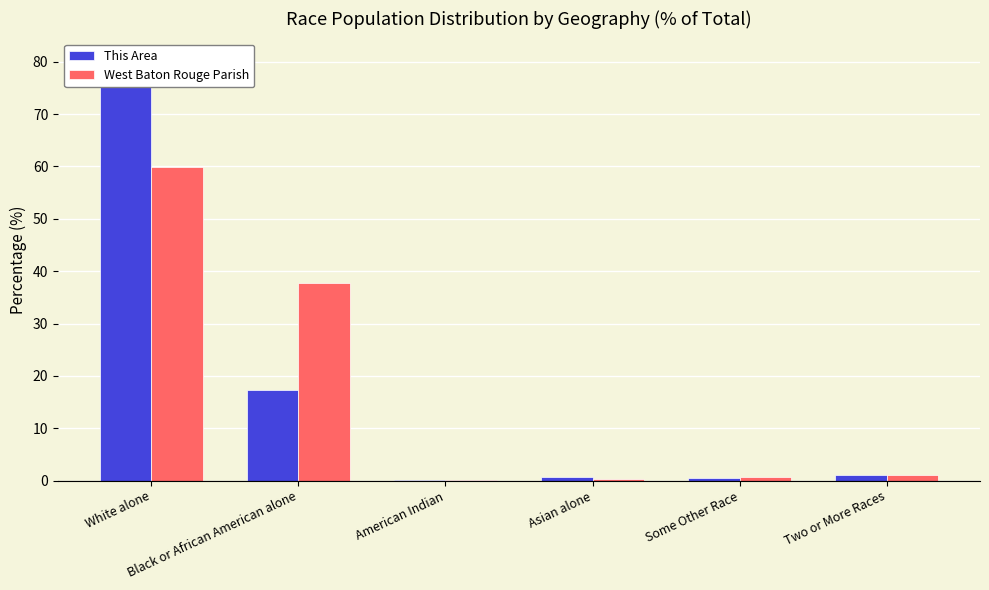

Reading right to left, what are all the values shown in this chart?

This Area: Two or More Races=1.0	Some Other Race=0.4	Asian alone=0.6	American Indian=0.2	Black or African American alone=17.4	White alone=80.4
West Baton Rouge Parish: Two or More Races=1.1	Some Other Race=0.6	Asian alone=0.3	American Indian=0.1	Black or African American alone=37.7	White alone=60.0